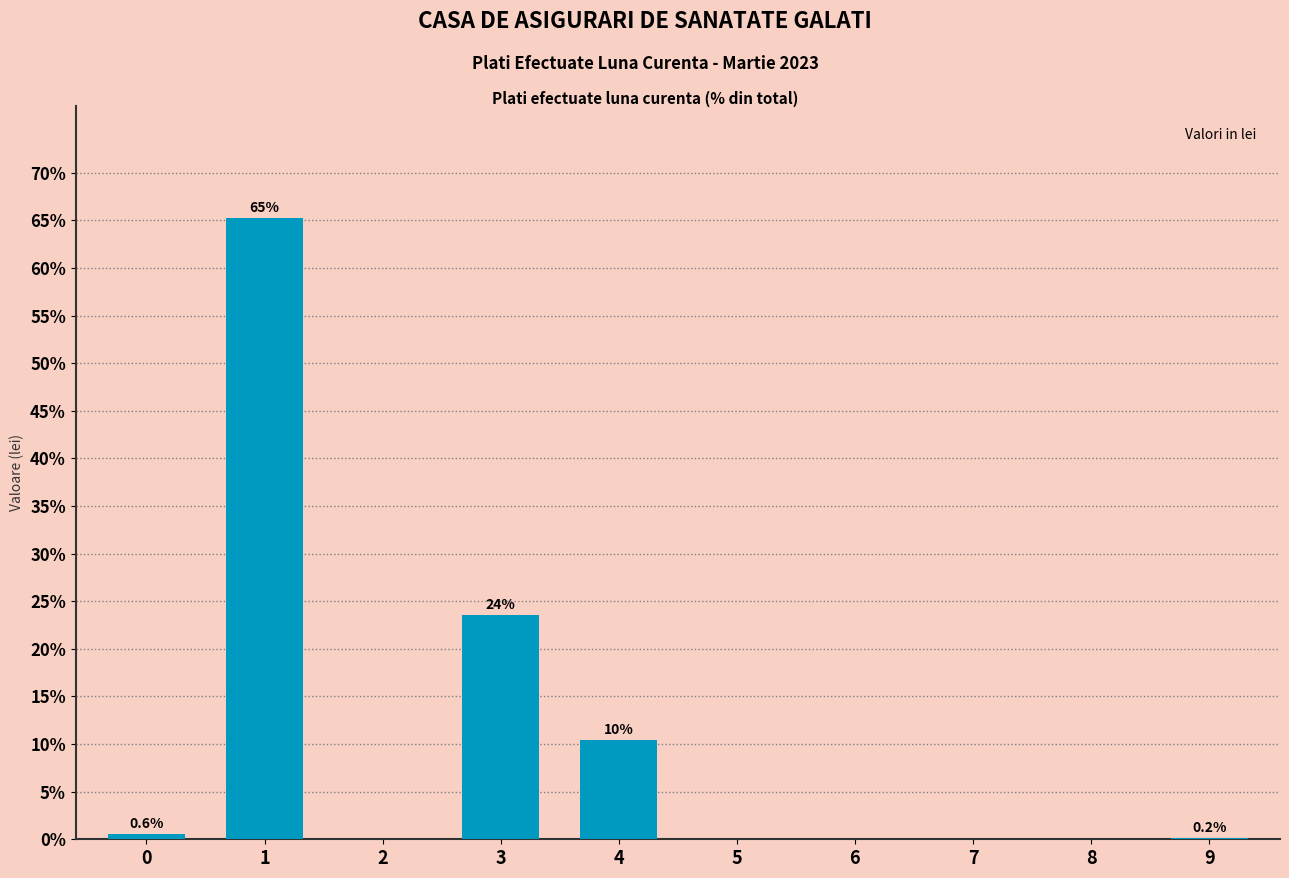

What is the greatest value displayed?

65.3